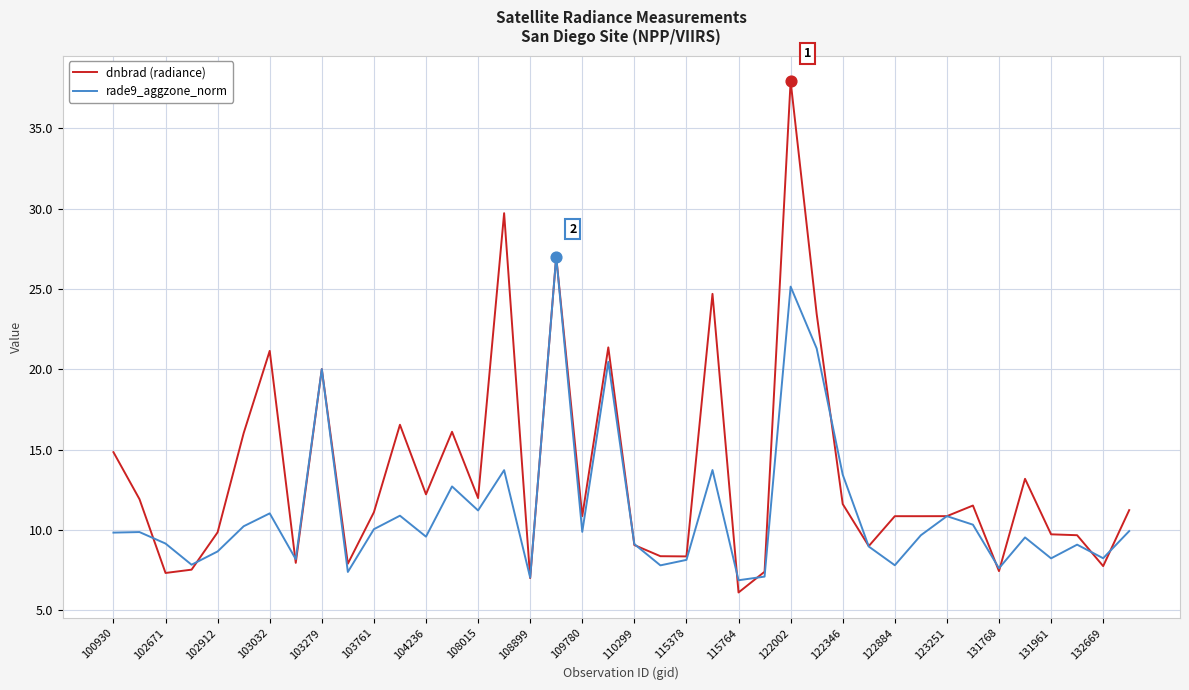

Which series has the largest total across all categories?

dnbrad (radiance)